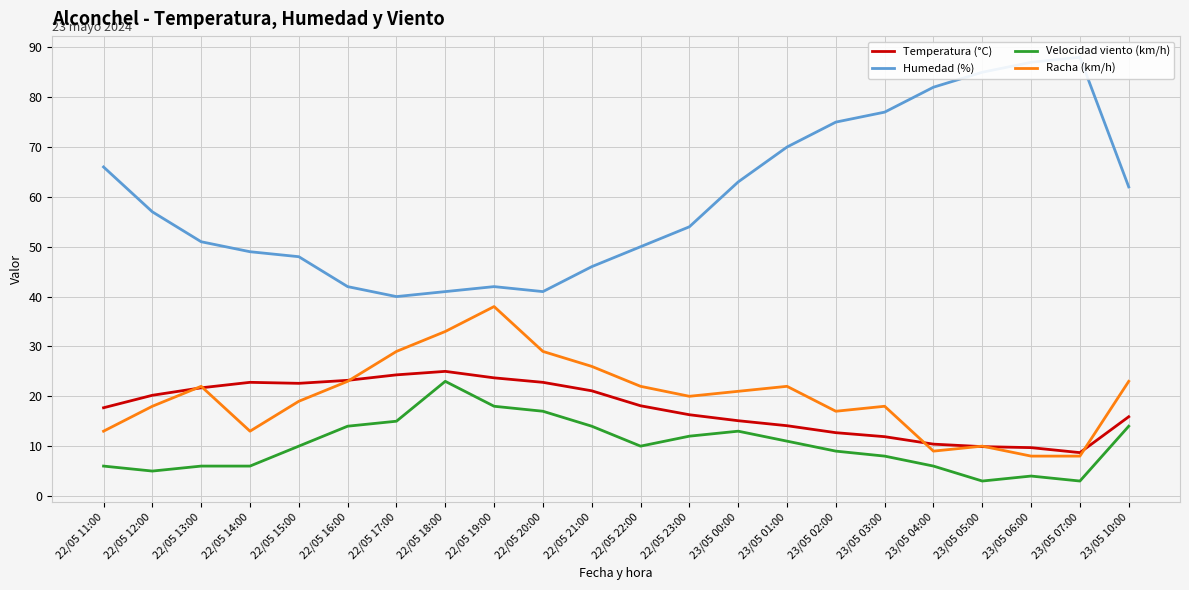

True or false: Humedad (%) has a value of 66.0 at 22/05 11:00.

True